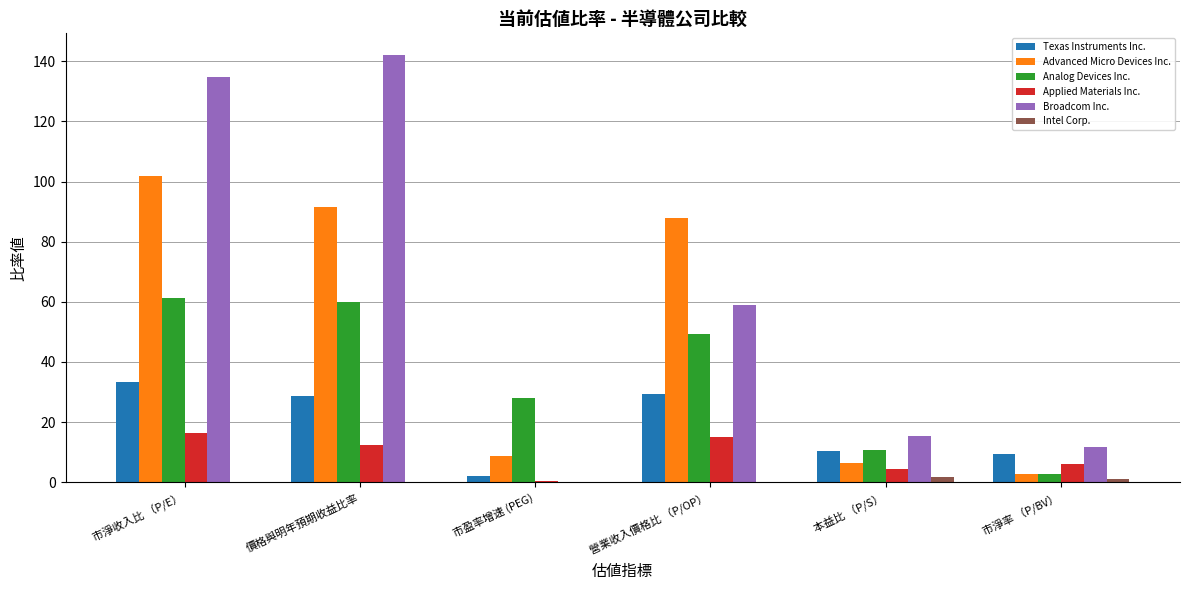

What are all the series names shown in the legend?

Texas Instruments Inc., Advanced Micro Devices Inc., Analog Devices Inc., Applied Materials Inc., Broadcom Inc., Intel Corp.